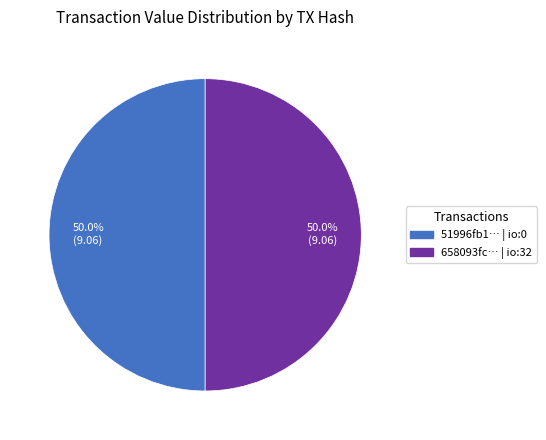

Approximately how many times larger is the value at 658093fc… | io:32 compared to 51996fb1… | io:0?

1.0